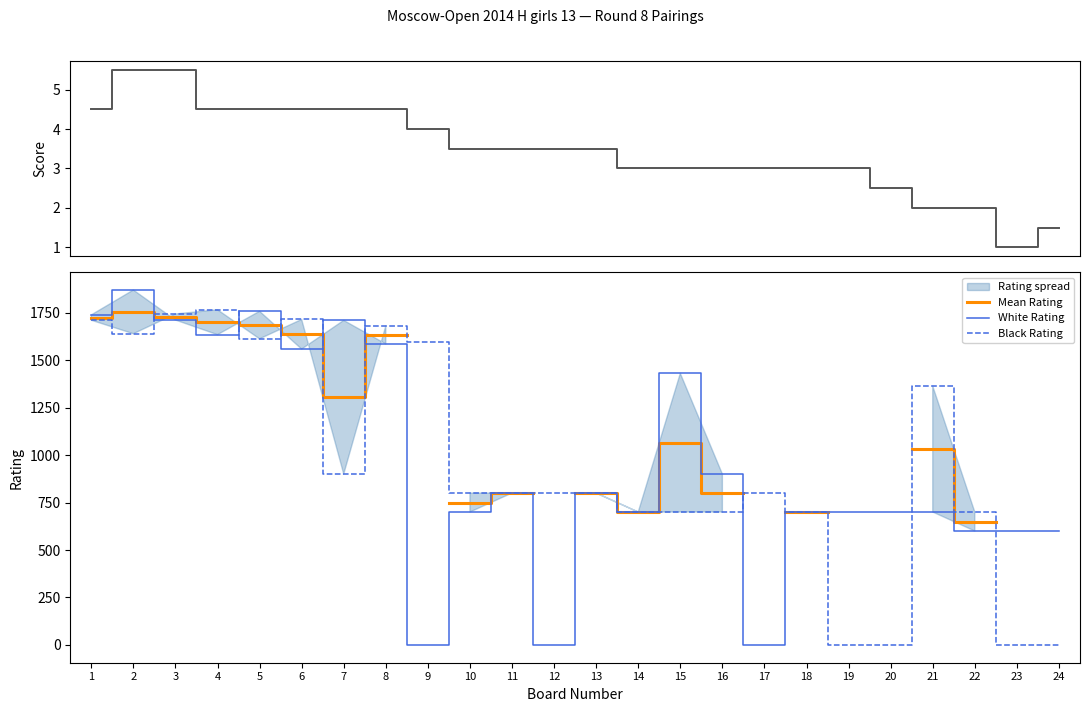

The value of Black Rating at 10 is 800. True or false?

True